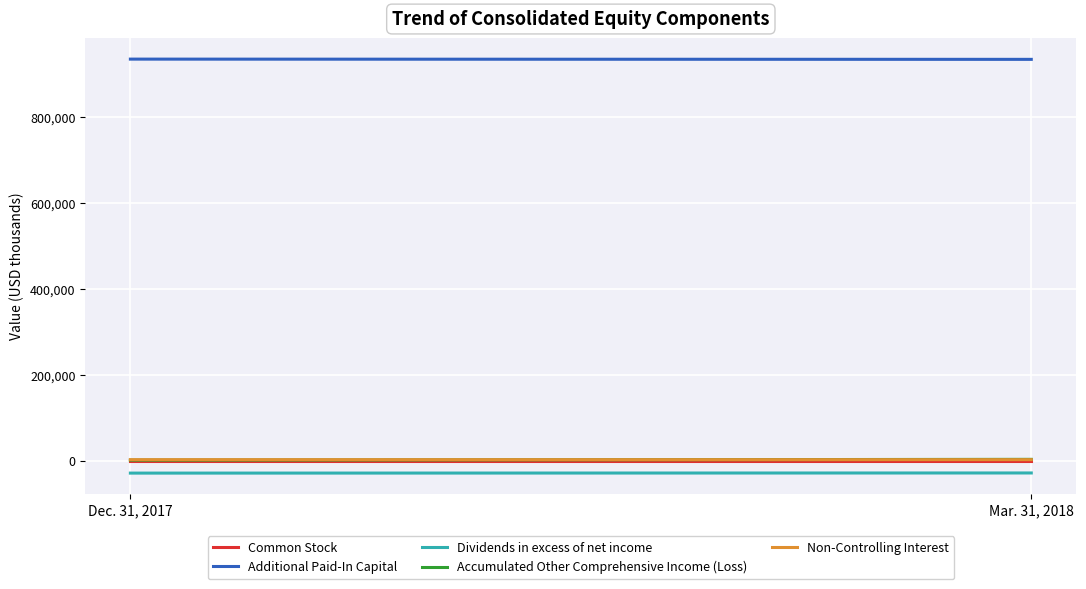

How many lines are shown in the chart?

5